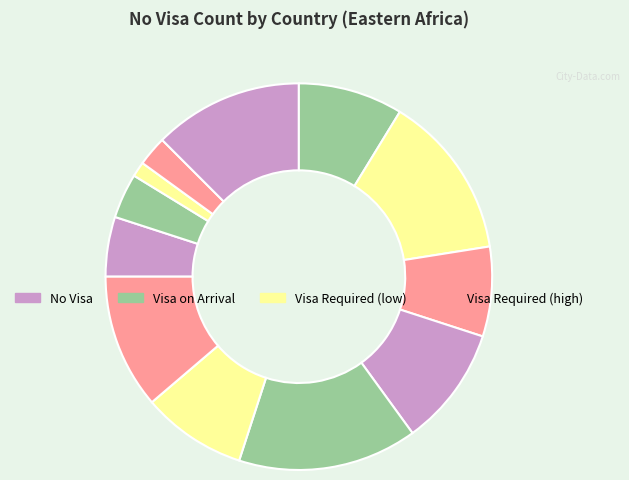

Is there any slice that represents more than half of the pie?

No